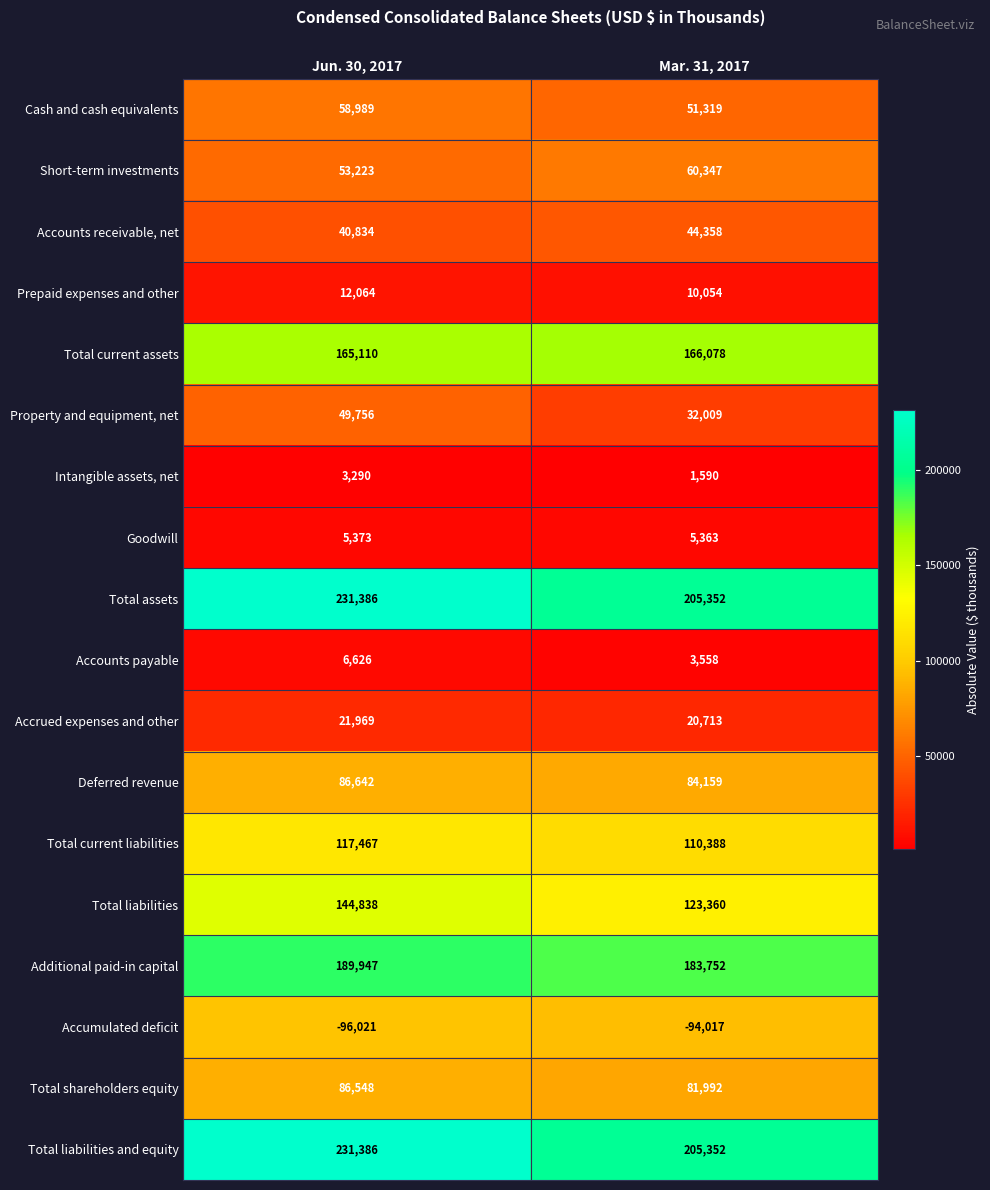

List the labels in order of Total liabilities and equity value, smallest first.

Mar. 31, 2017, Jun. 30, 2017